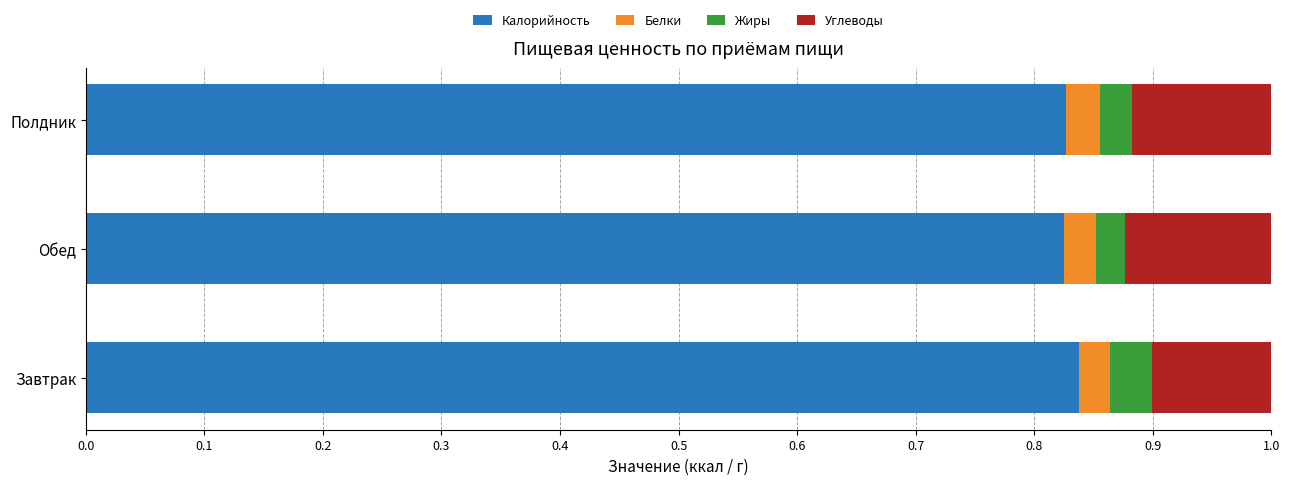

What is the total value across all series at Обед?

1.0